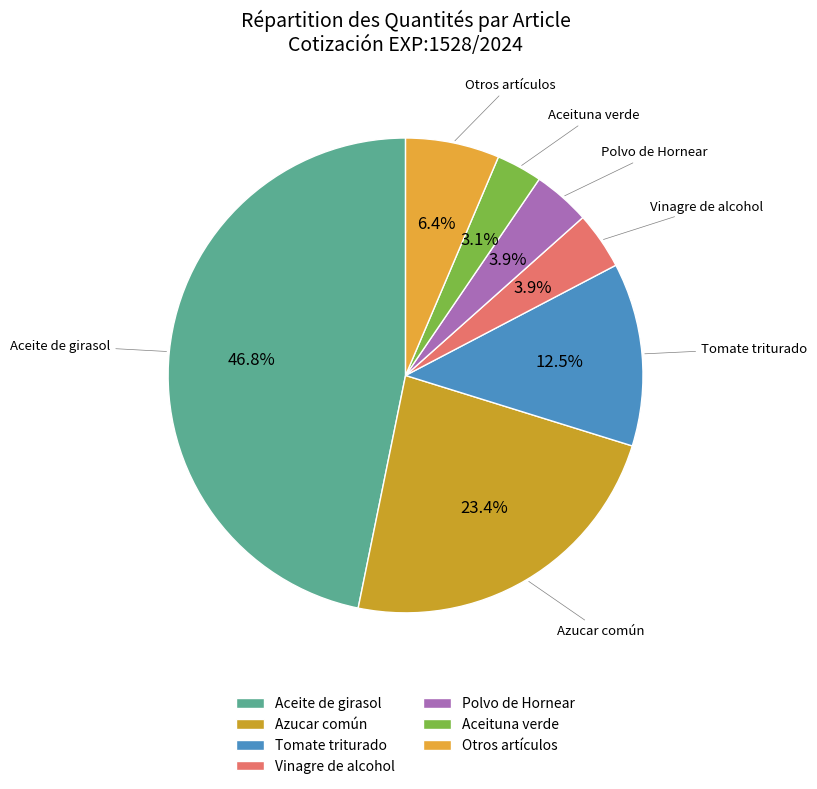

Which slice is the smallest?

Aceituna verde